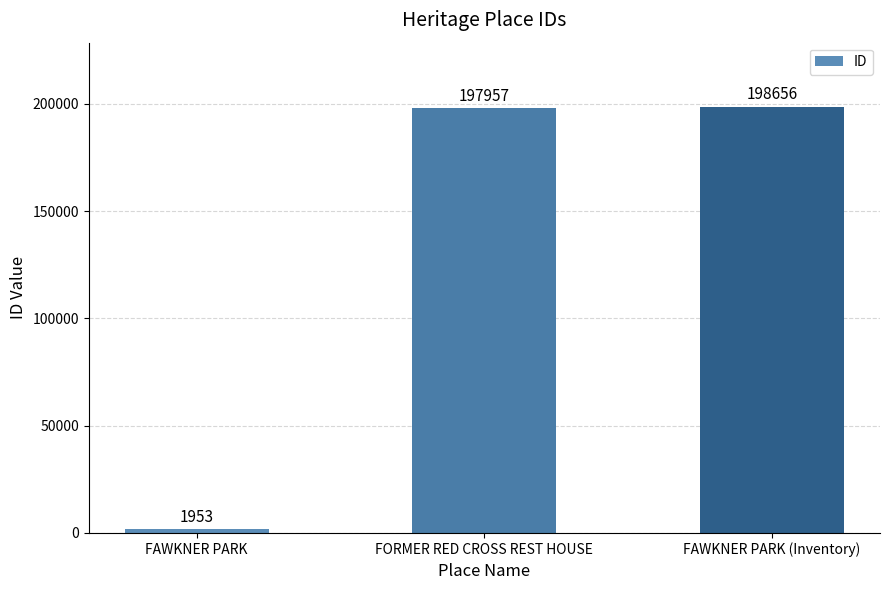

What is the smallest value displayed?

1953